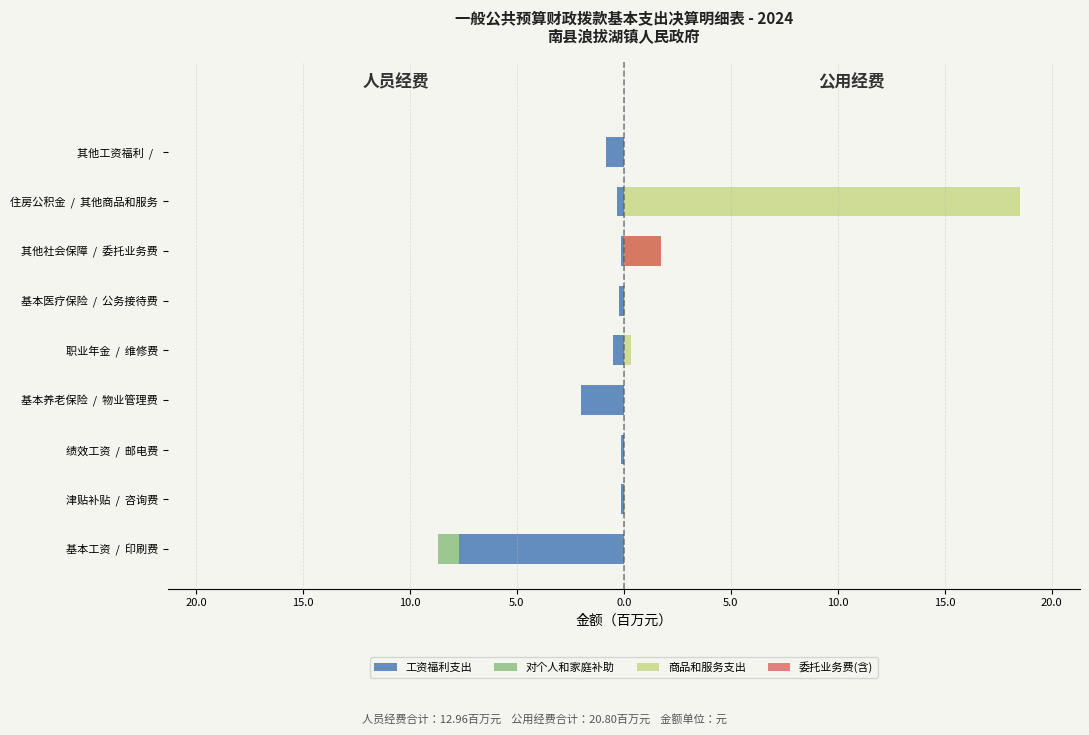

Which has a higher value, 其他工资福利 / or 职业年金 / 维修费?

职业年金 / 维修费